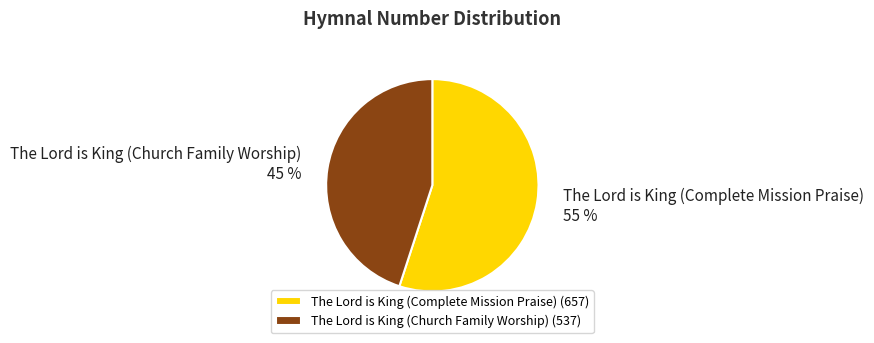

To the nearest percent, what is the difference between the The Lord is King (Church Family Worship) and The Lord is King (Complete Mission Praise) slice percentages?

10%